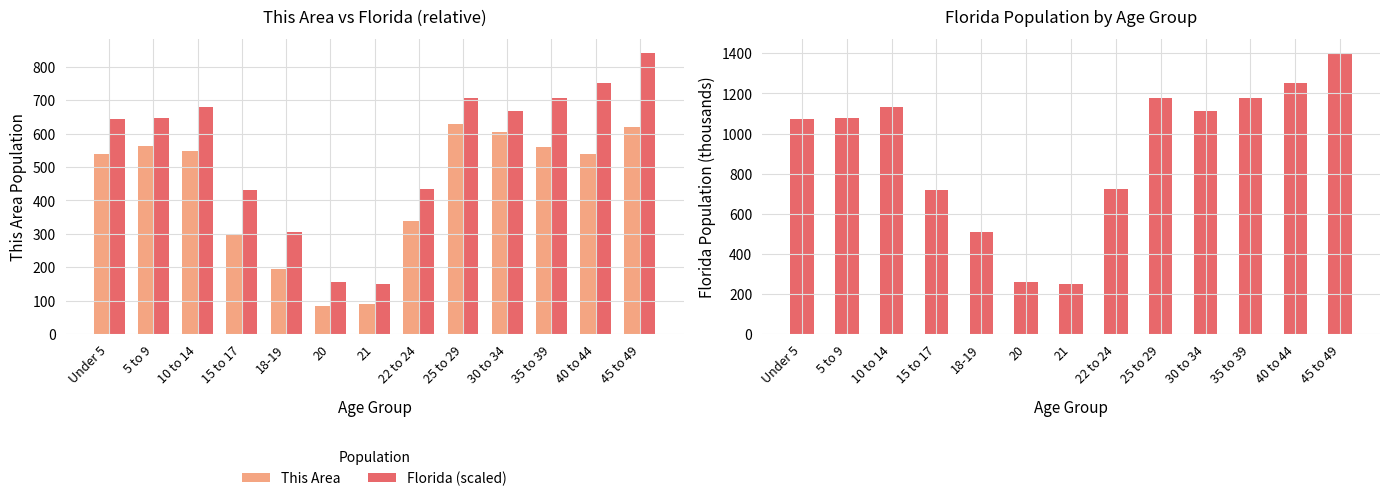

Reading left to right, list all the values displayed in this chart.

This Area: 538.0	563.0	548.0	299.0	195.0	84.0	89.0	340.0	628.0	606.0	559.0	538.0	619.0
Florida (scaled): 644.1	648.2	678.5	430.5	306.5	154.8	149.2	433.3	707.5	666.2	707.1	751.7	840.7
Florida: 1073.5	1080.3	1130.8	717.5	510.9	258.0	248.6	722.1	1179.2	1110.3	1178.5	1252.8	1401.2